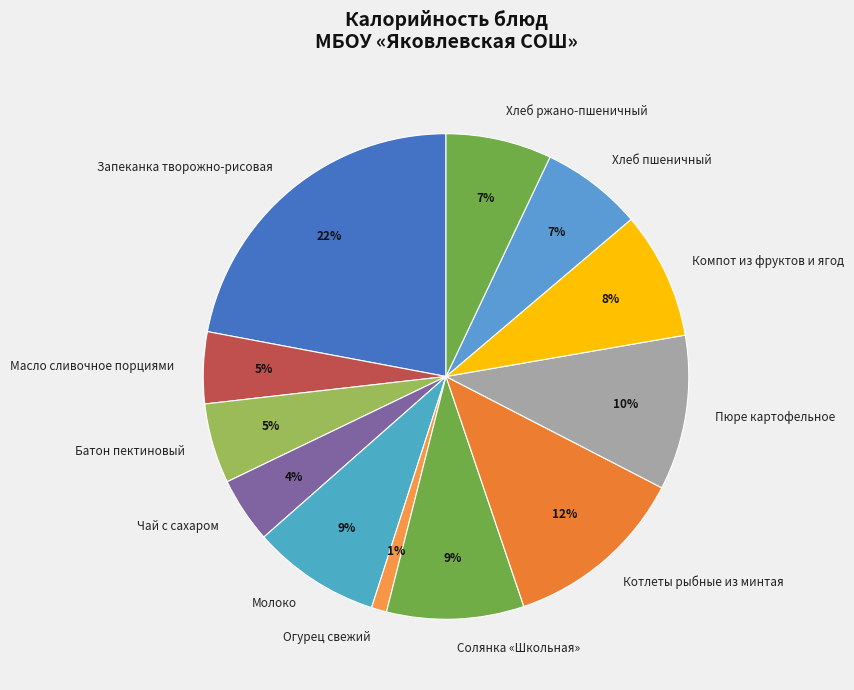

Does Масло сливочное порциями represent more than half of the total?

No